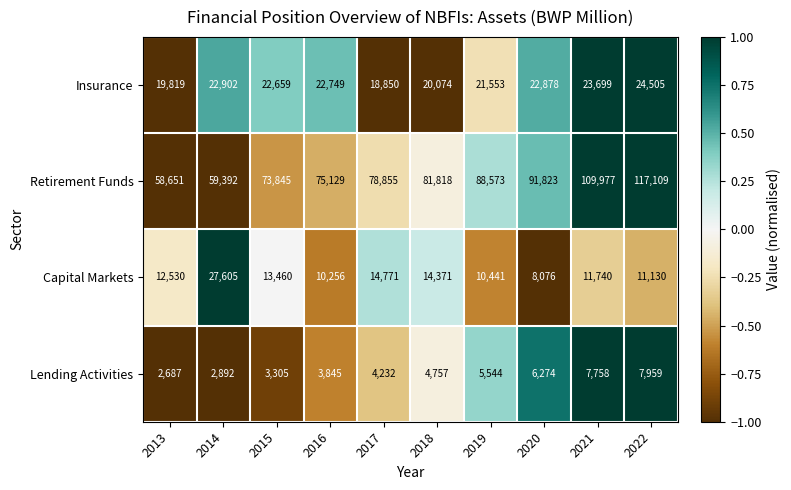

What is the approximate value of Retirement Funds at 2022, to the nearest 100?

117100